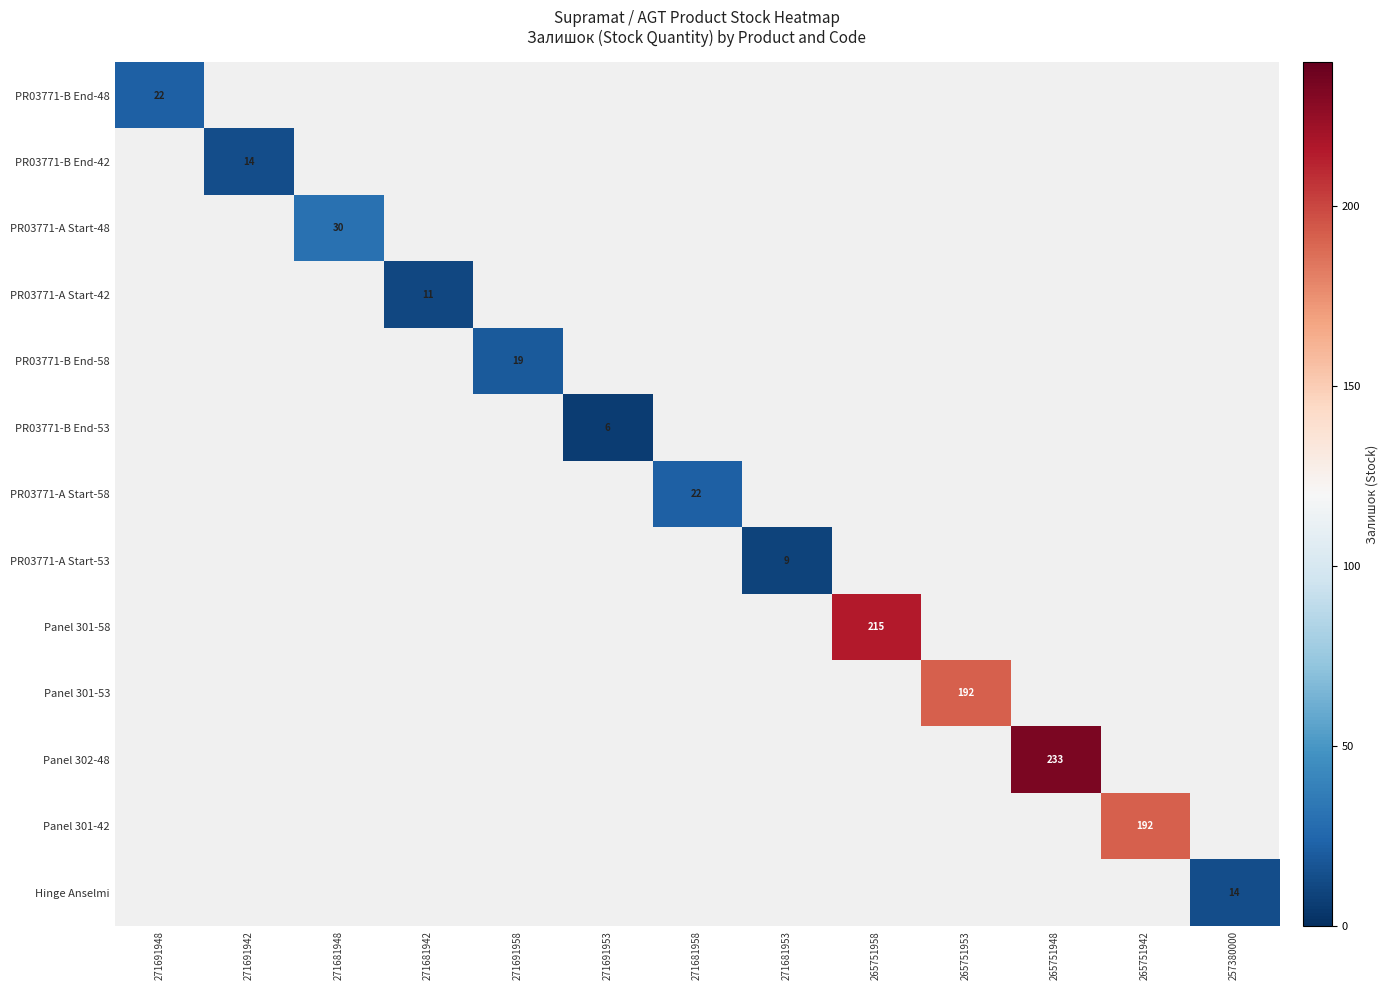

Is it true that PR03771-B End-48 equals 22 at 271691948?

True